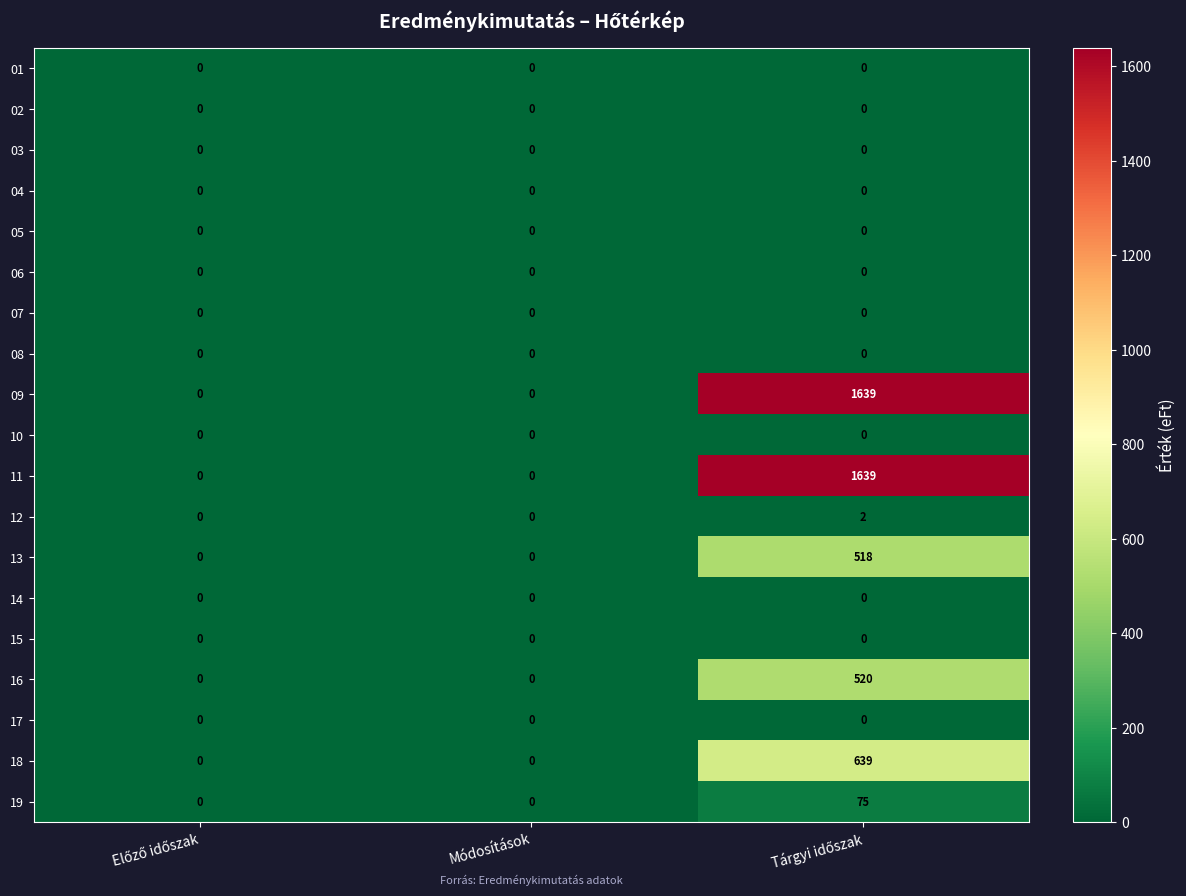

How many 19 values are between 0 and 75?

3